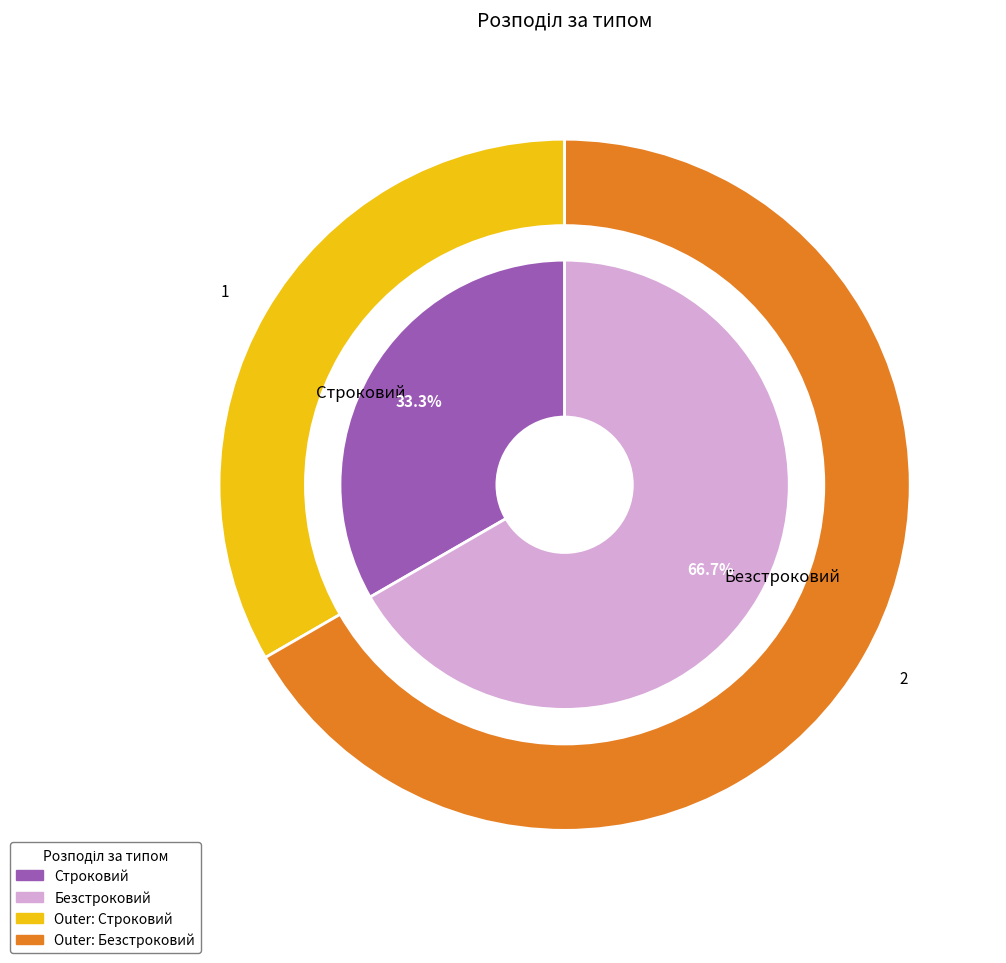

True or false: Строковий accounts for 33% of the total.

True